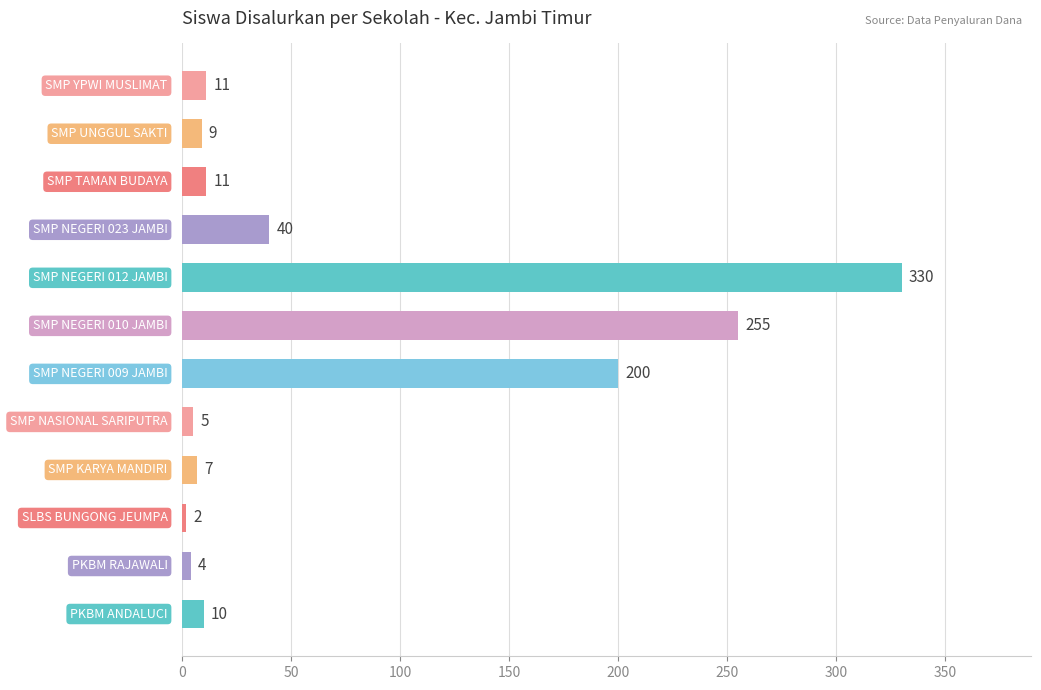

Reading bottom to top, transcribe all the data shown in this chart.

10	4	2	7	5	200	255	330	40	11	9	11